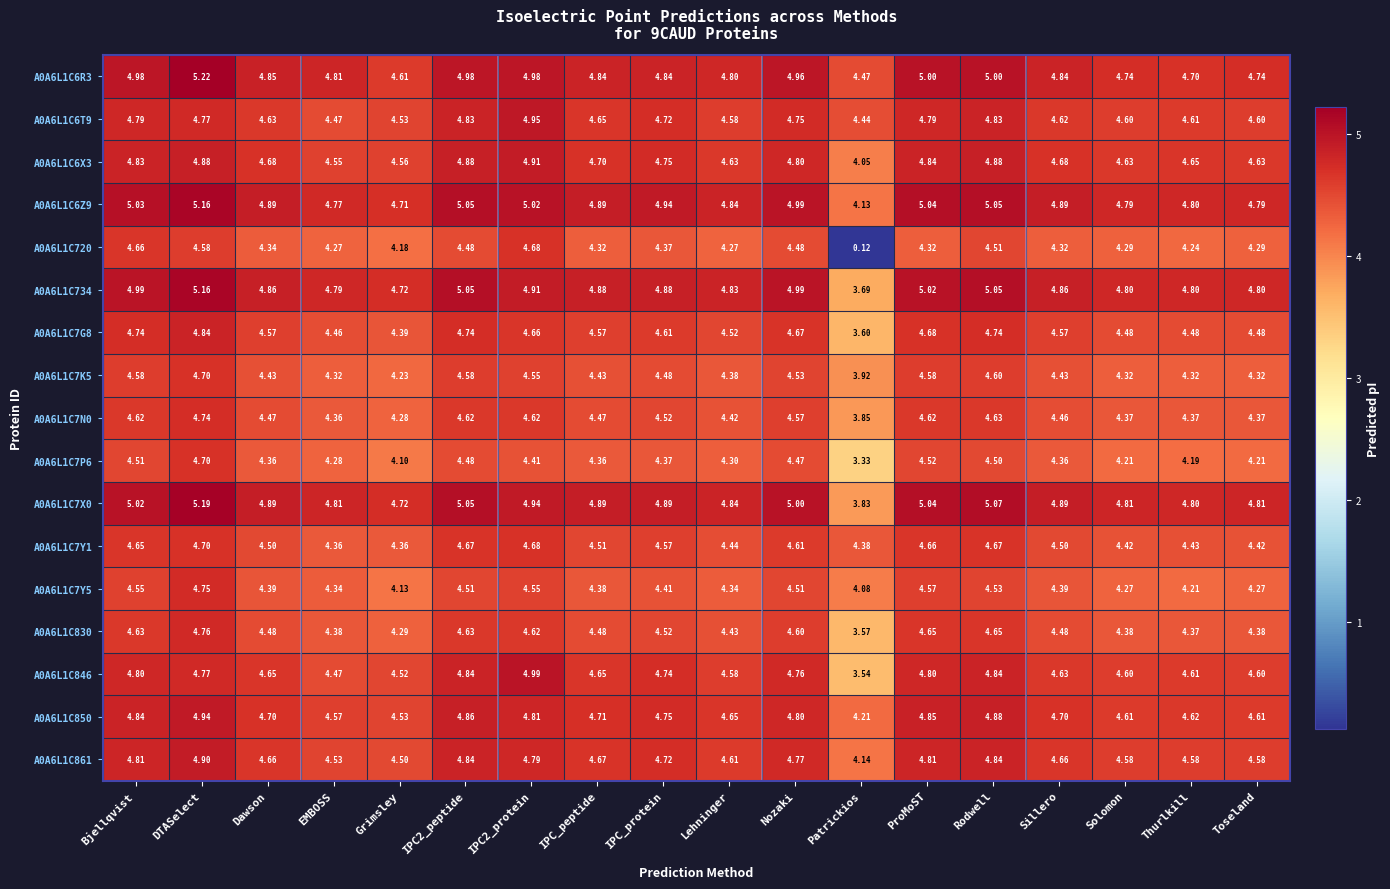

How many distinct data groups are displayed?

17